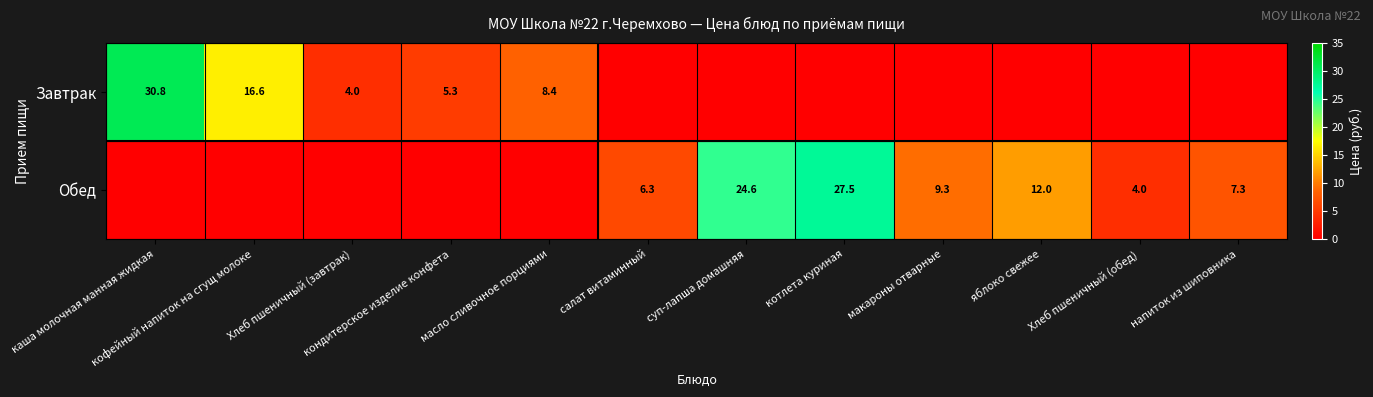

How many distinct data groups are displayed?

2